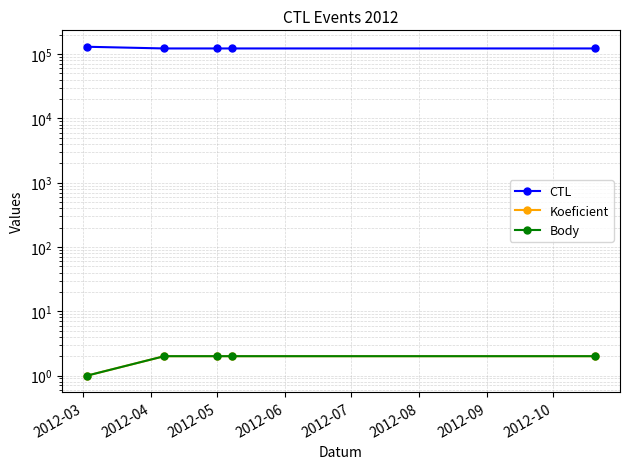

What is the difference between the maximum and minimum values in the CTL series?

7600